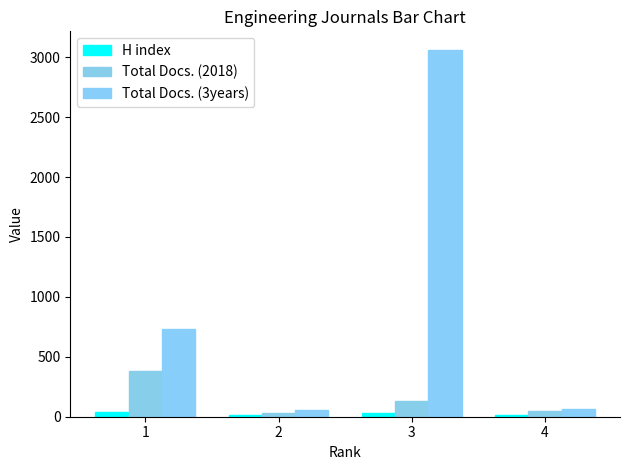

Reading right to left, transcribe all the data shown in this chart.

H index: 14	35	12	39
Total Docs. (2018): 44	129	32	383
Total Docs. (3years): 62	3063	53	736